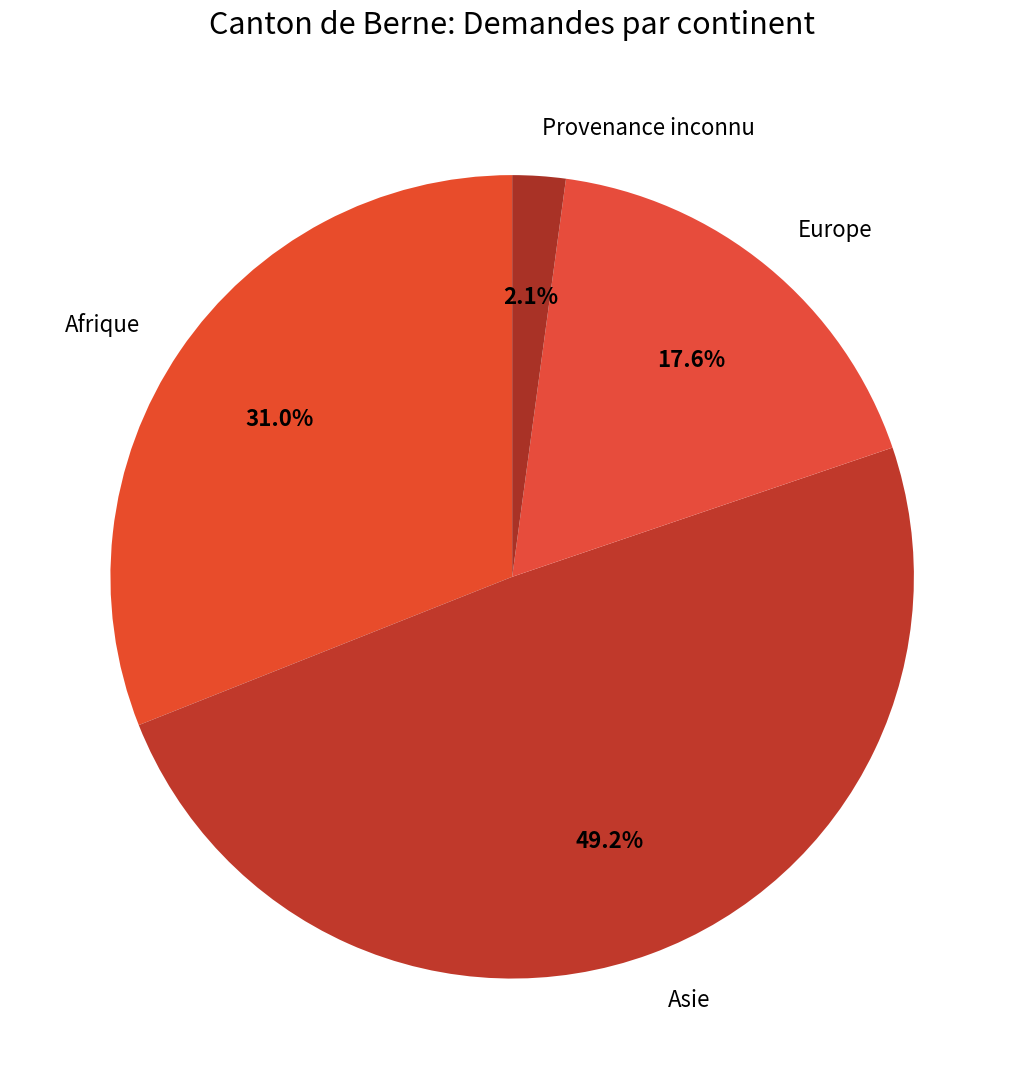

The Asie slice represents 60% of the pie. True or false?

False